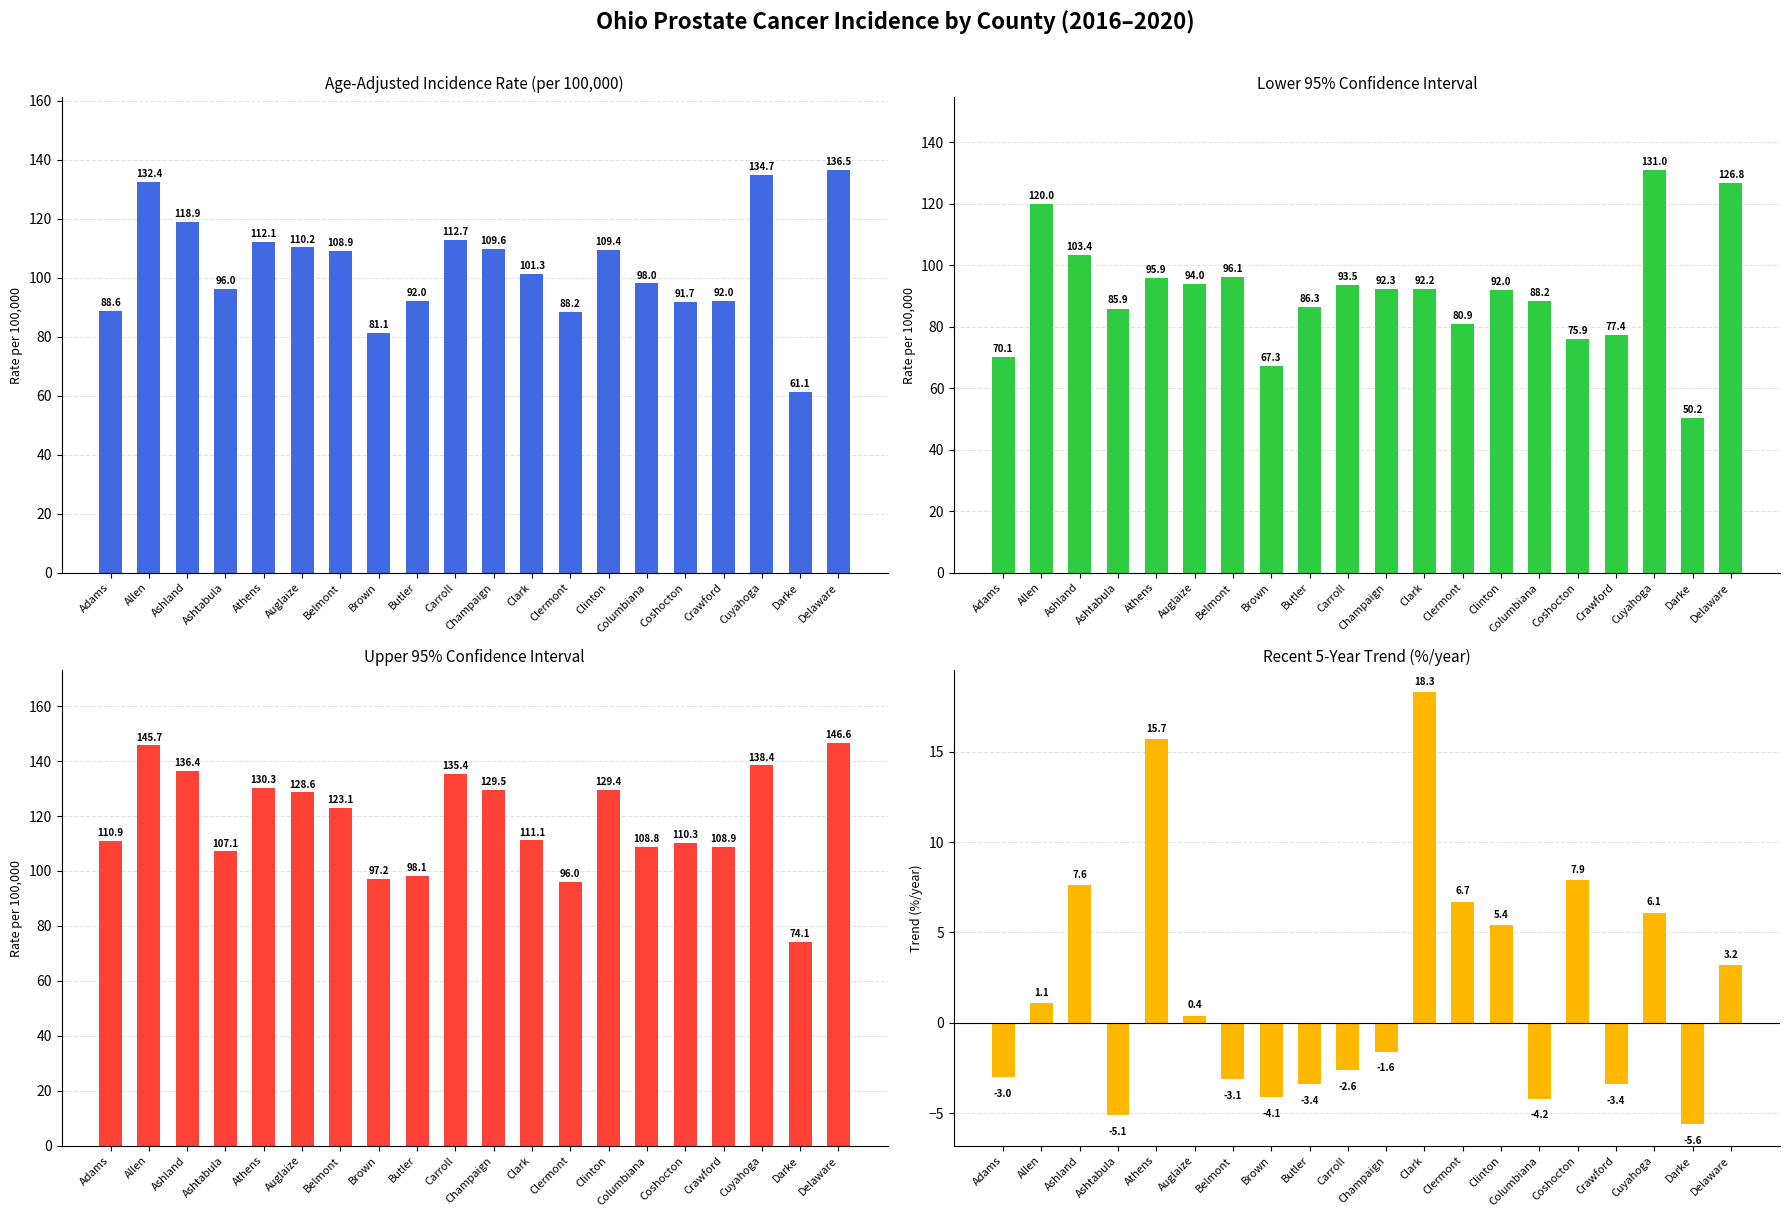

Is the value of Upper 95% CI at Clark greater than the value of Recent 5-Year Trend at Clark?

Yes